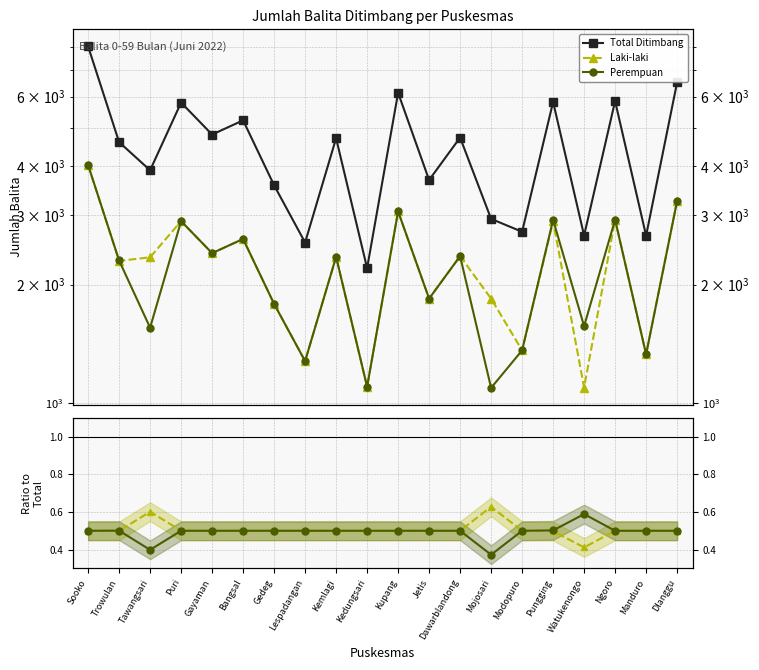

True or false: Laki-laki has a value of 0.8 at Mojosari.

False